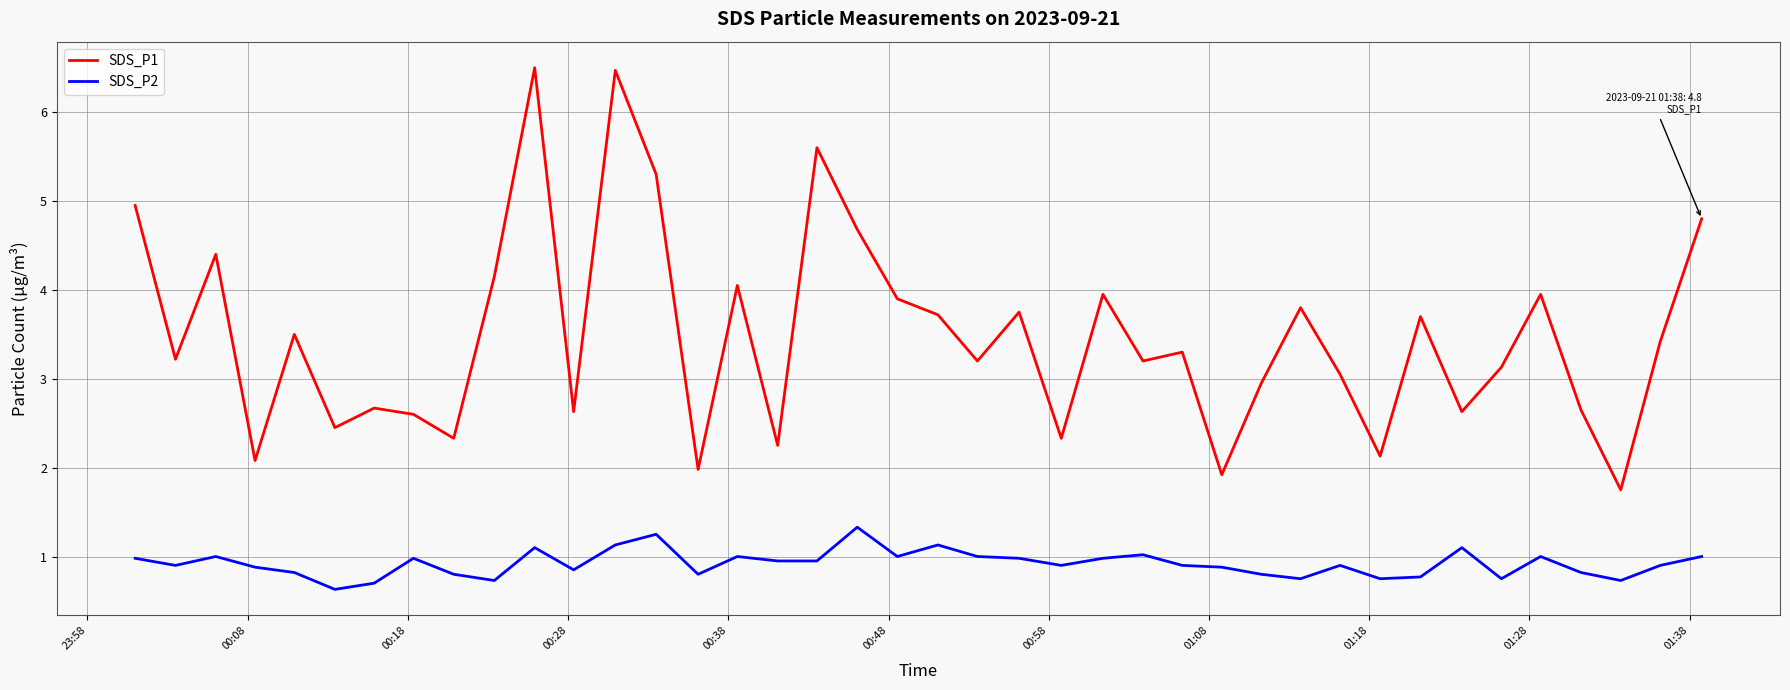

True or false: SDS_P2 and SDS_P1 intersect in this chart.

False